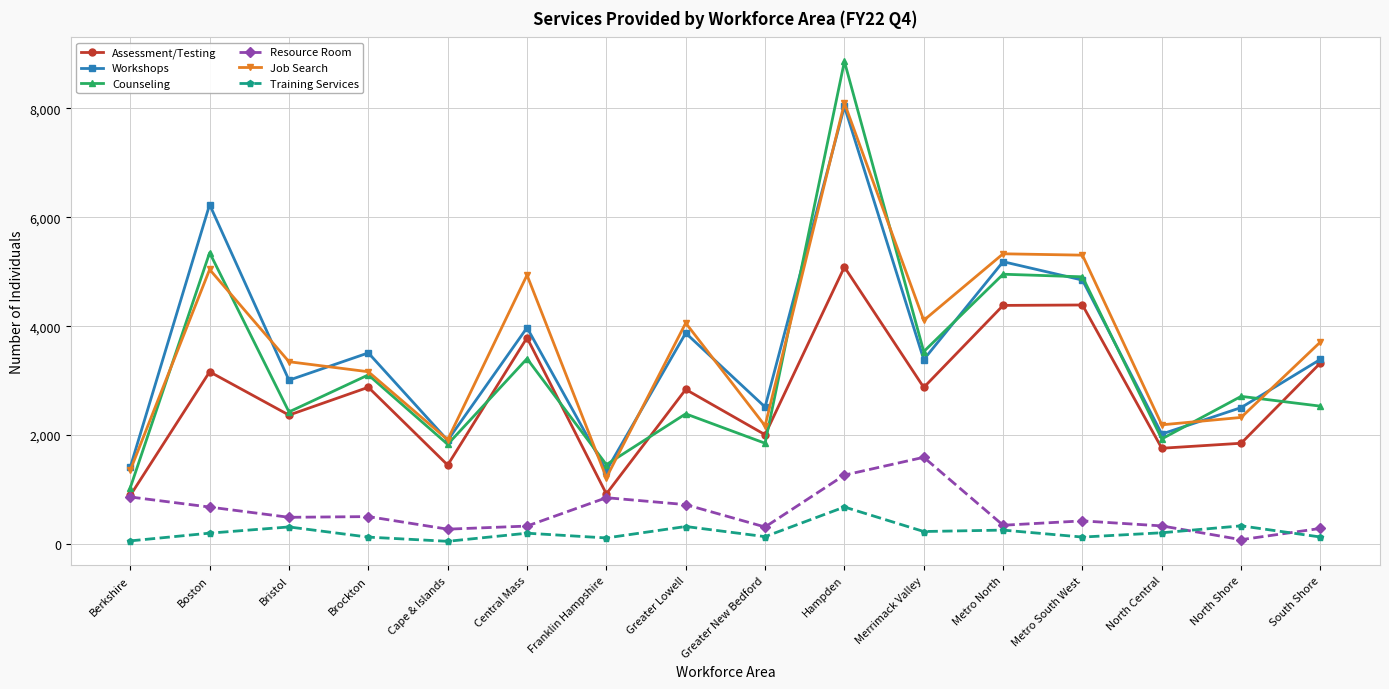

What is the sum of the Resource Room values at Berkshire and Franklin Hampshire?

1713